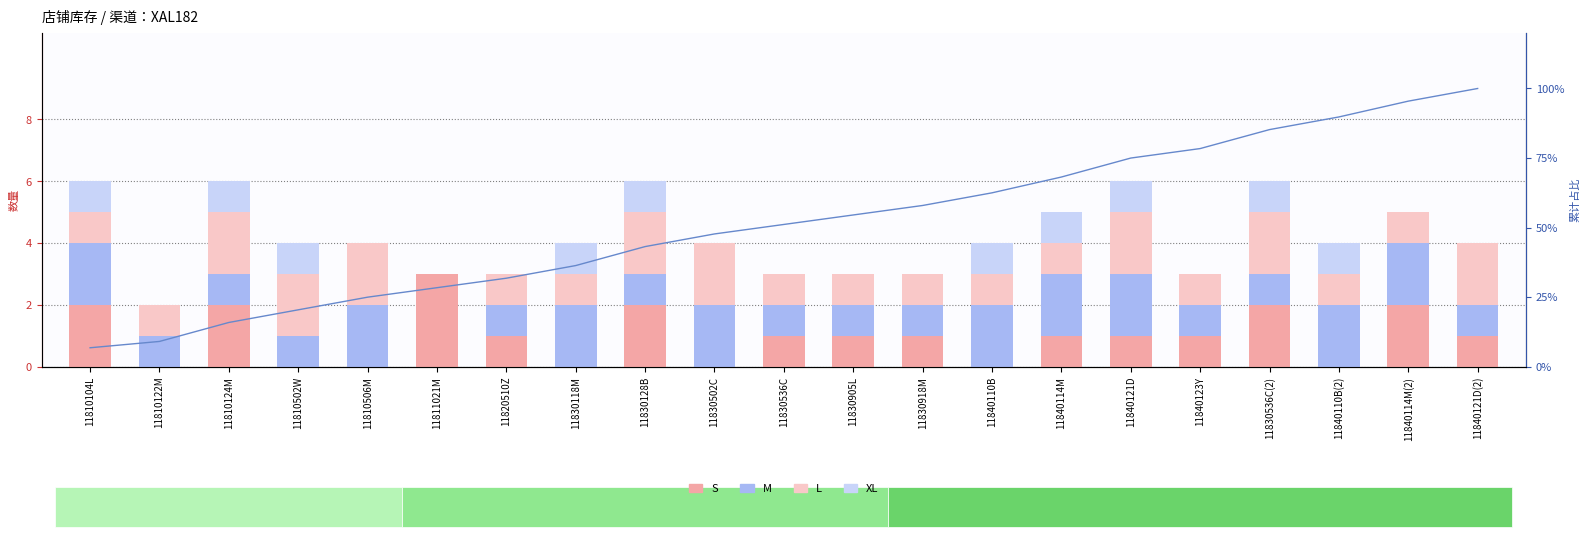

At which category is the sum across all series the highest?

11840121D(2)